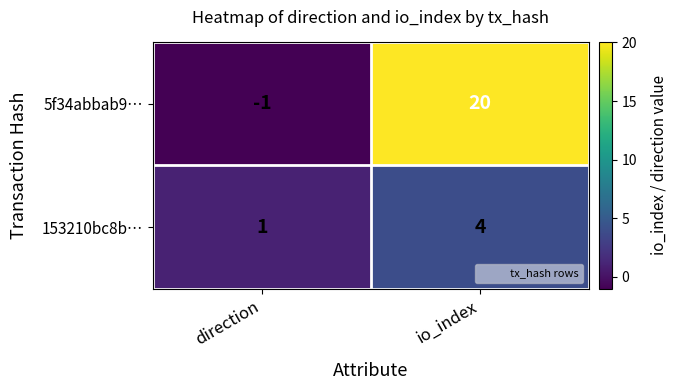

What is the maximum value shown in the chart?

20